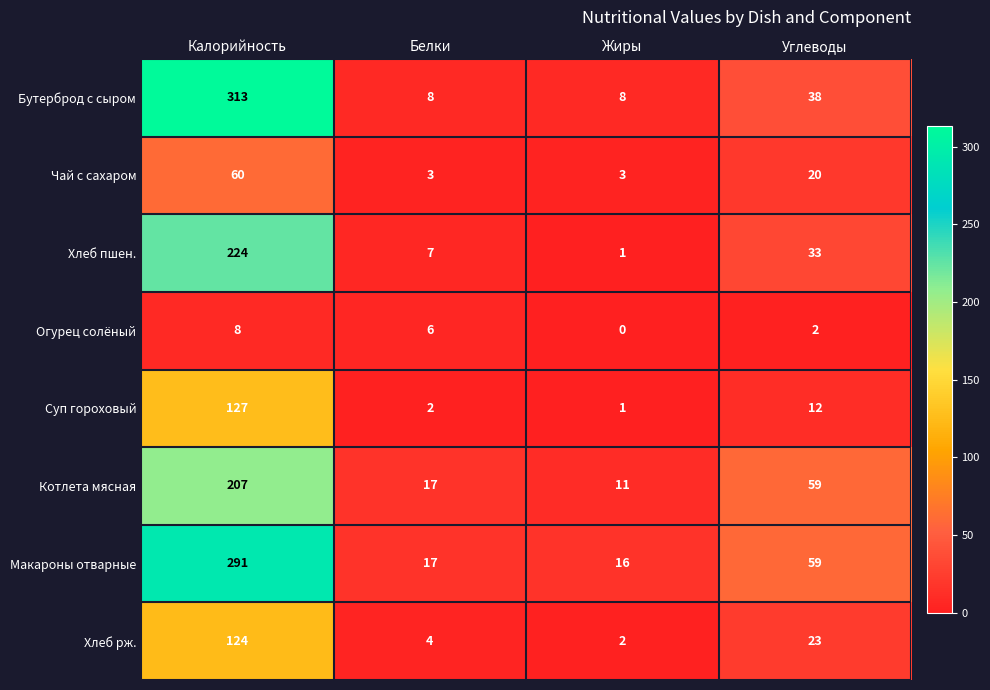

How many Чай с сахаром values are between 3 and 60?

4